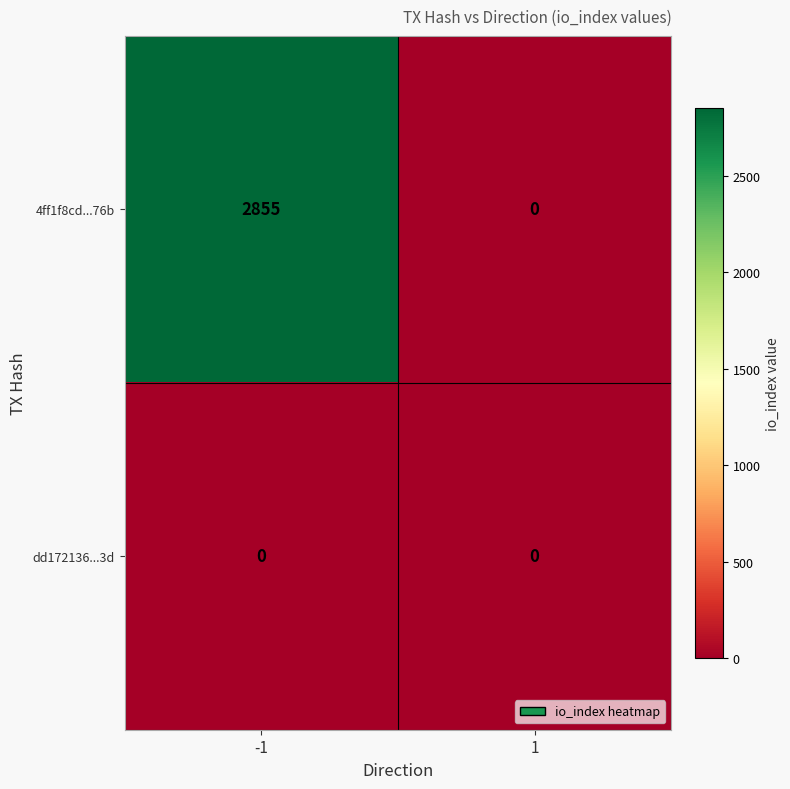

Which label corresponds to the largest value in the chart?

-1